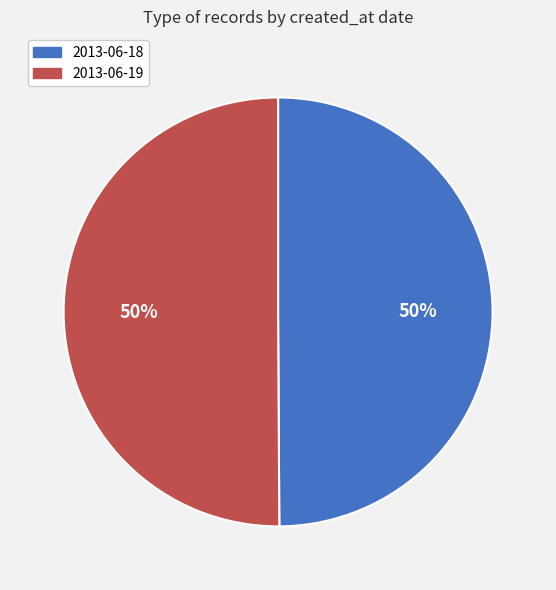

To the nearest percent, what is the average slice percentage?

50%